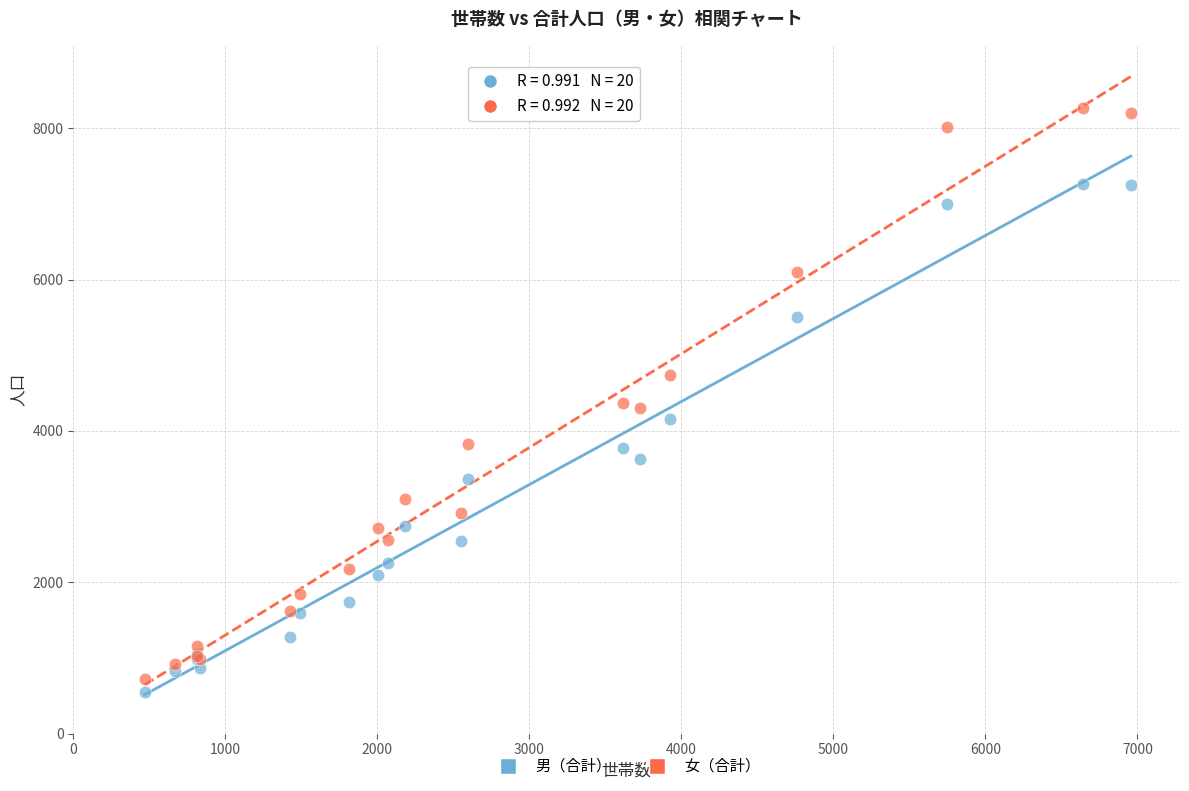

Which series contains the lowest Y value?

男（合計）